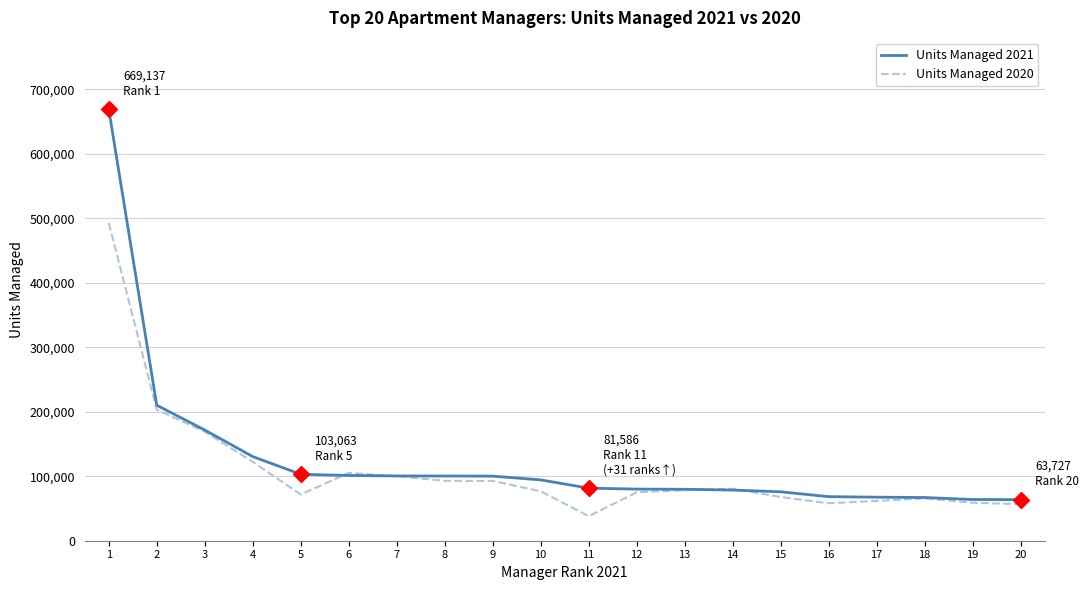

List the series in order of their peak value, lowest first.

Units Managed 2020, Units Managed 2021